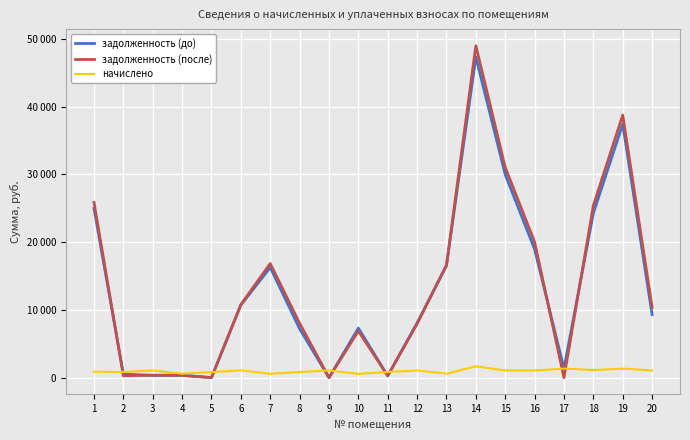

True or false: задолженность (до) has more than 0 interior local peaks.

True